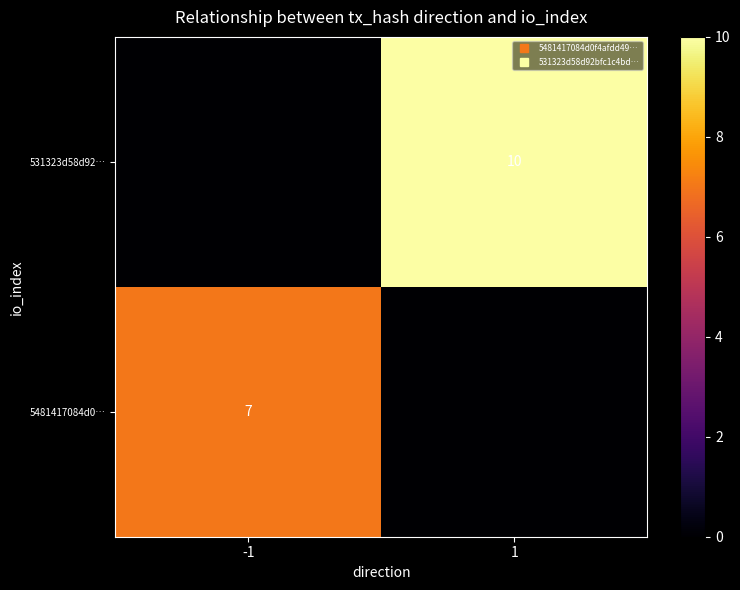

How many positive values does the 5481417084d0… series have?

1